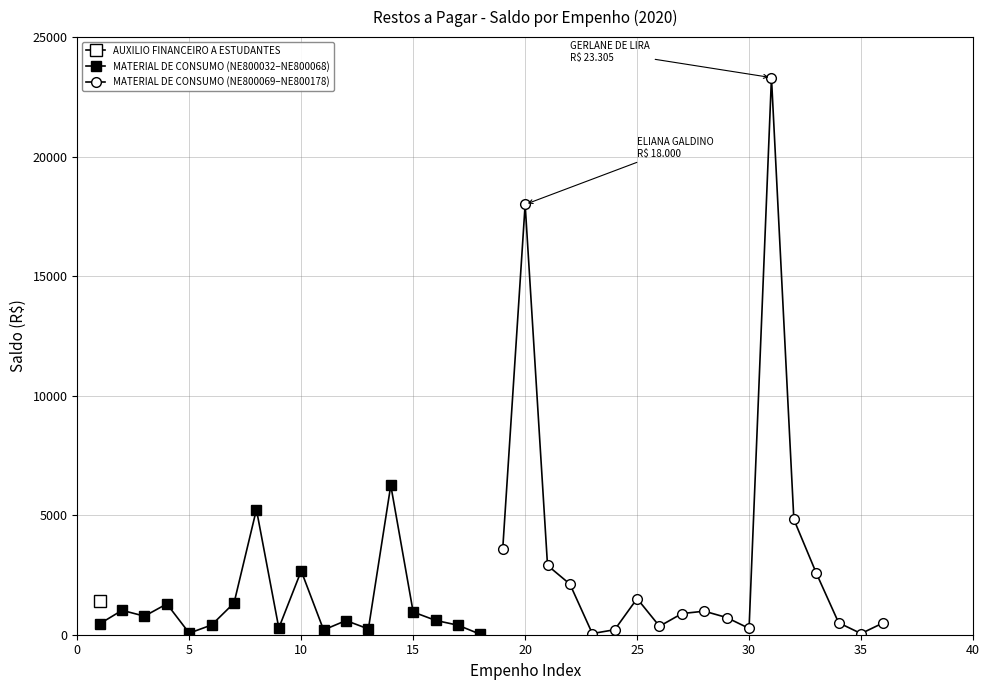

Is it true that MATERIAL DE CONSUMO (NE800032–NE800068) equals 741.6 at 25?

False